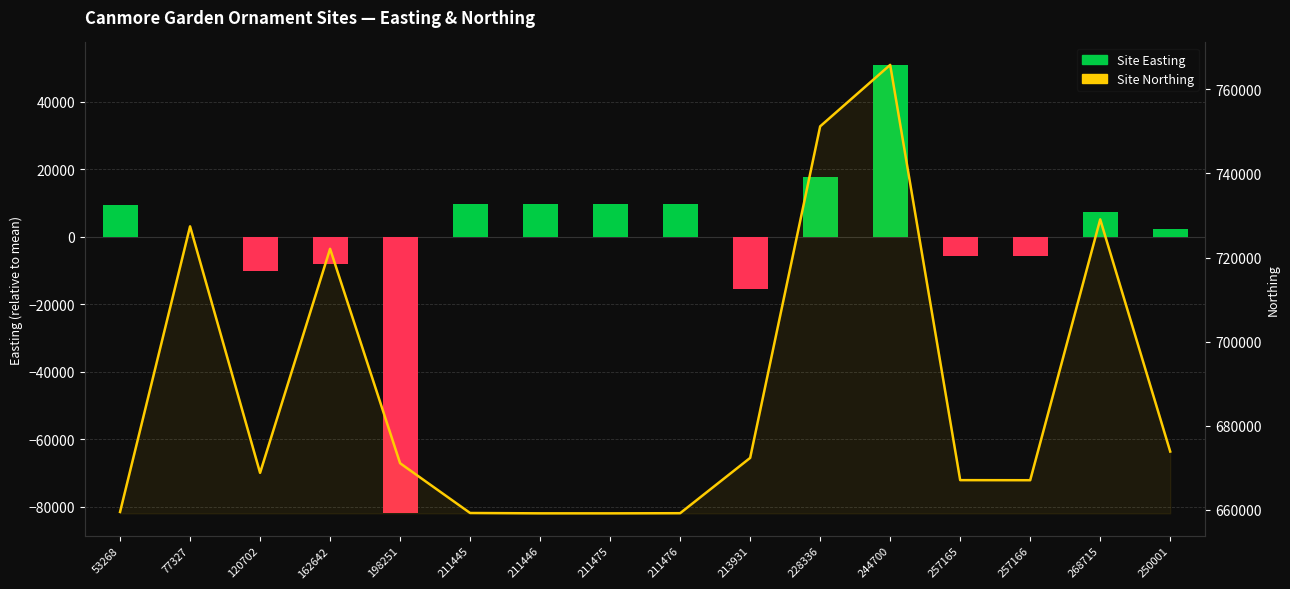

At which category does the chart reach its minimum across all series?

198251